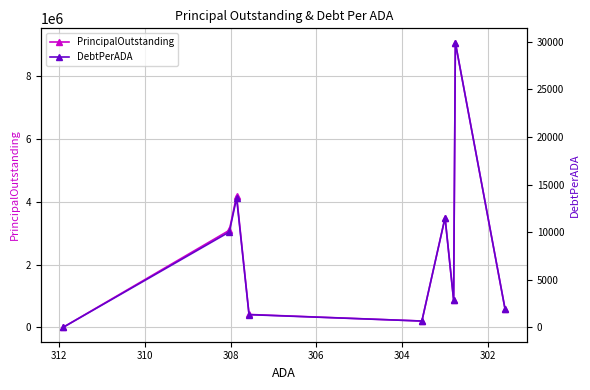

How many values in the PrincipalOutstanding series are below 865000?

4